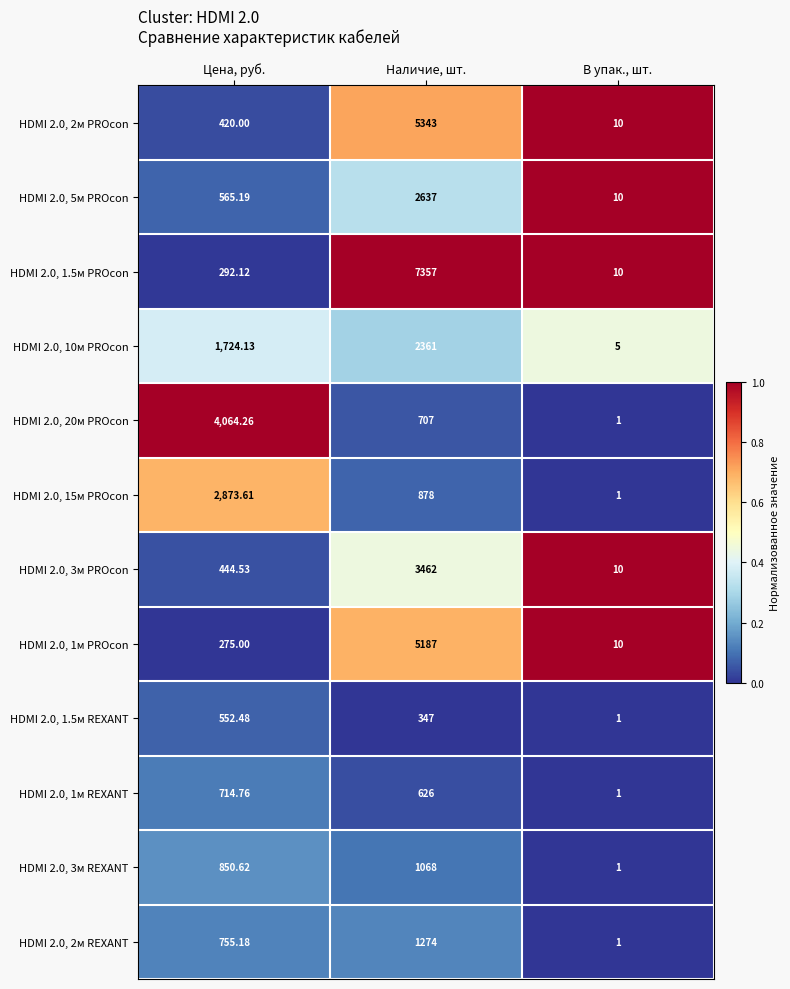

Rank the series by their maximum value, from lowest to highest.

HDMI 2.0, 1.5м REXANT, HDMI 2.0, 1м REXANT, HDMI 2.0, 3м REXANT, HDMI 2.0, 2м REXANT, HDMI 2.0, 10м PROcon, HDMI 2.0, 5м PROcon, HDMI 2.0, 15м PROcon, HDMI 2.0, 3м PROcon, HDMI 2.0, 20м PROcon, HDMI 2.0, 1м PROcon, HDMI 2.0, 2м PROcon, HDMI 2.0, 1.5м PROcon